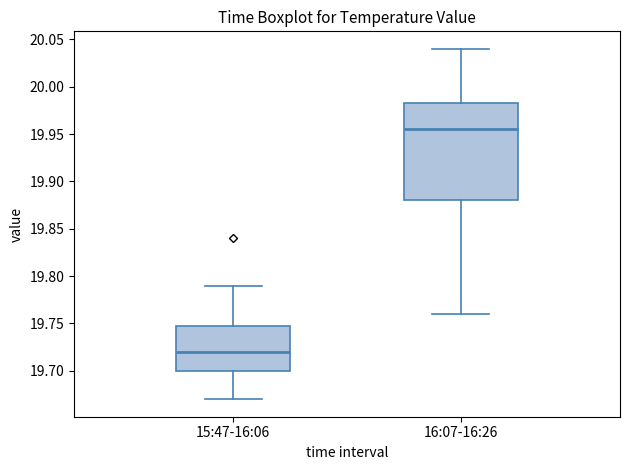

Where does the lower whisker of the box for 16:07-16:26 end on the y-axis? The values are not printed on the chart, so give them approximately, as read against the axis.

19.760